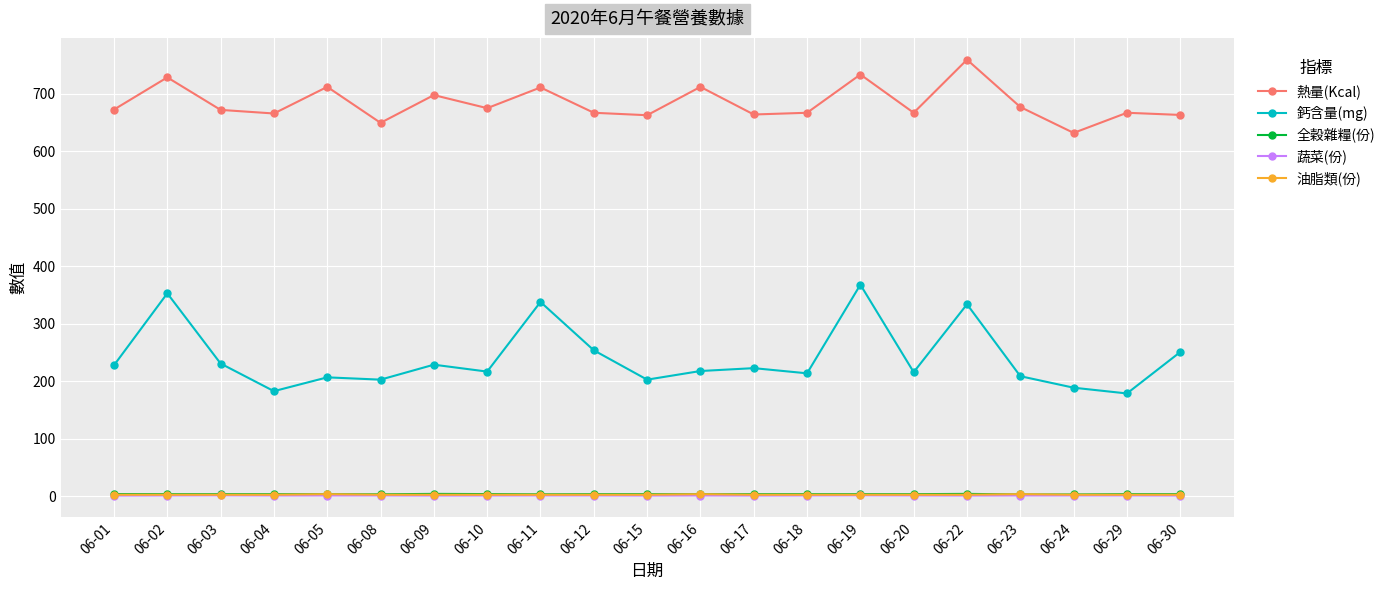

The value of 蔬菜(份) at 06-04 is 1.6. True or false?

True